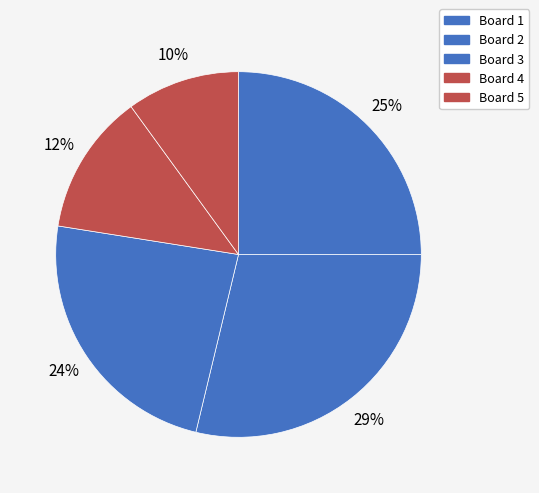

How many slices are in this pie chart?

5